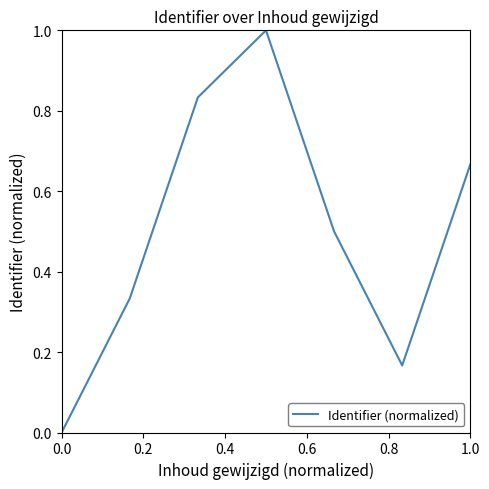

True or false: the data has more than 1 interior local peaks.

False